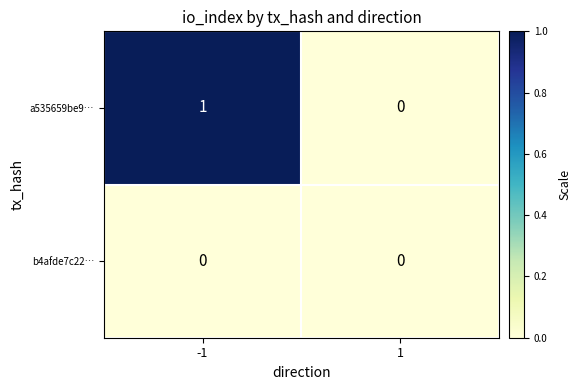

At which category is the sum across all series the highest?

-1